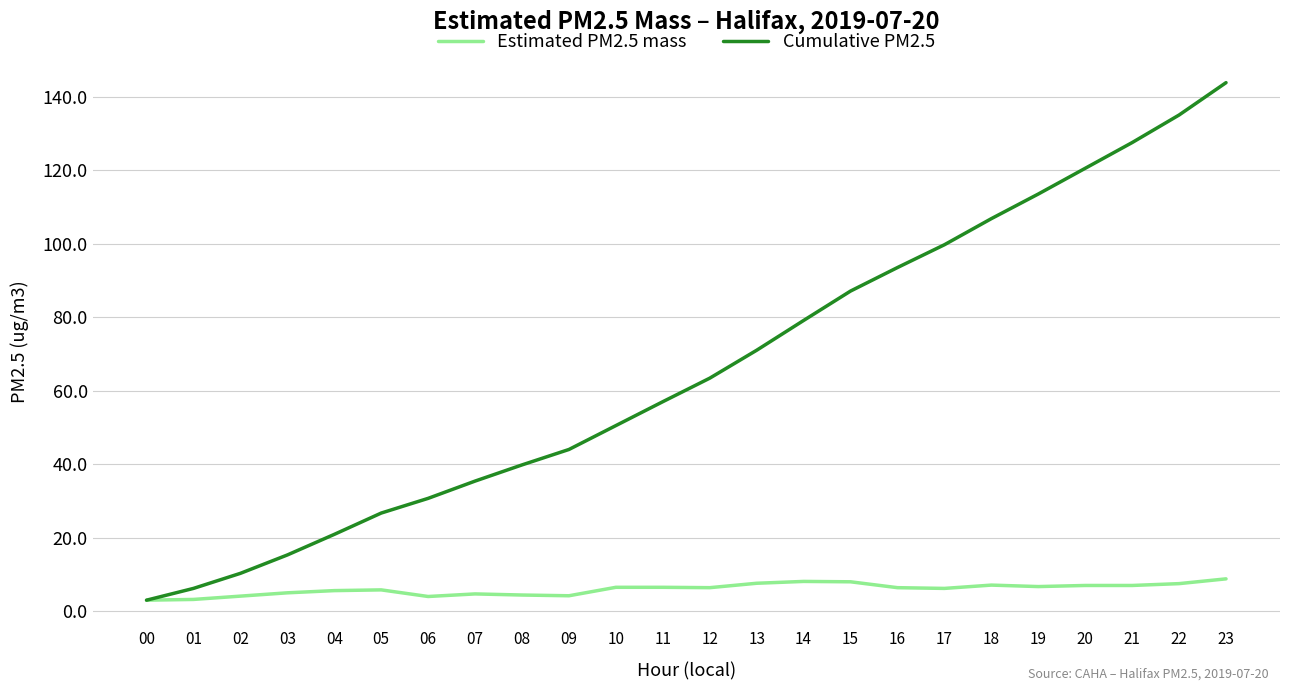

List the series in order of their peak value, highest first.

Cumulative PM2.5, Estimated PM2.5 mass